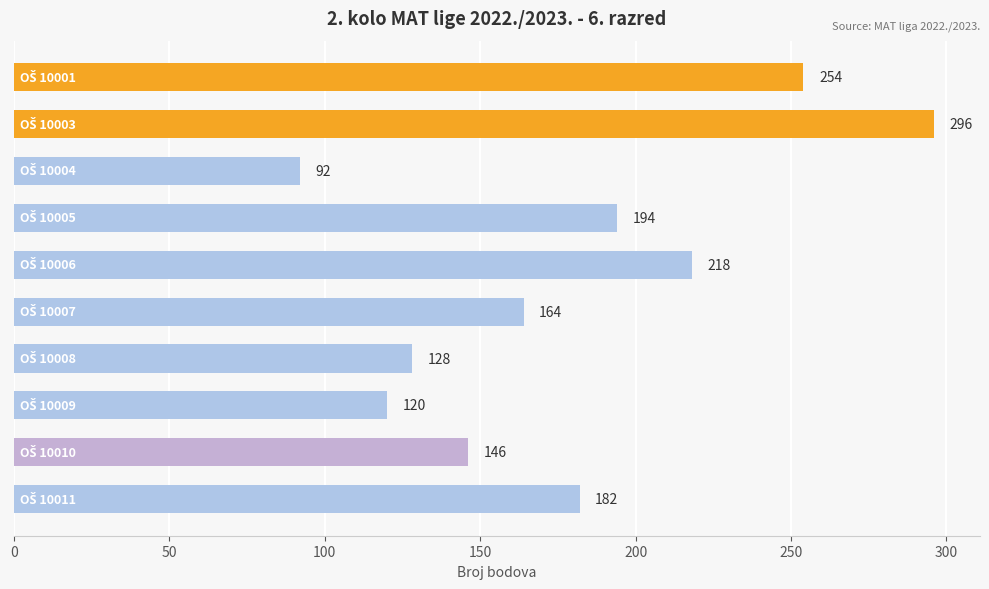

What is the difference between the maximum and minimum values?

204